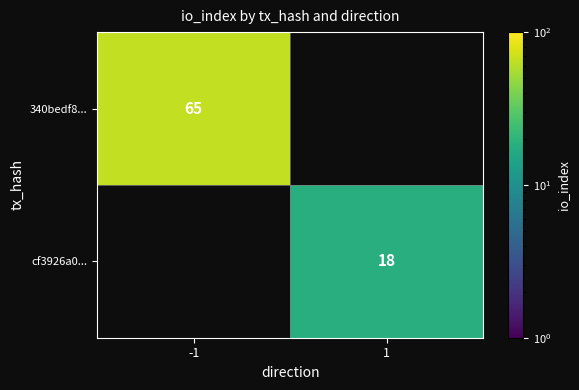

How many series are shown in this chart?

2